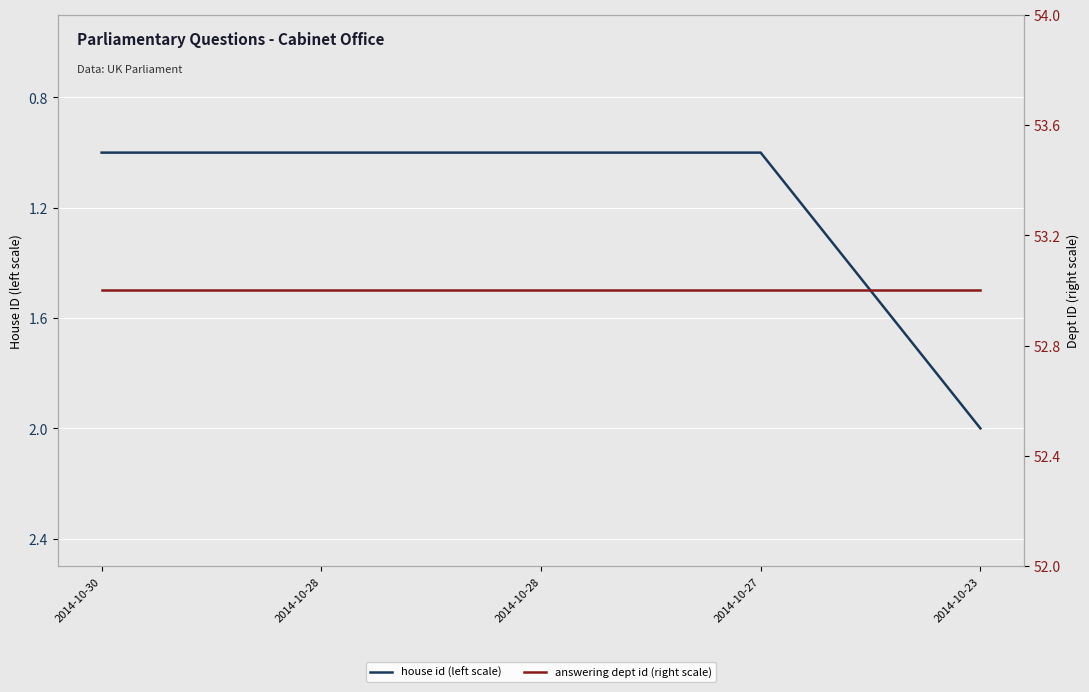

Where is answering dept id (right scale) nearest to the value 53?

2014-10-30